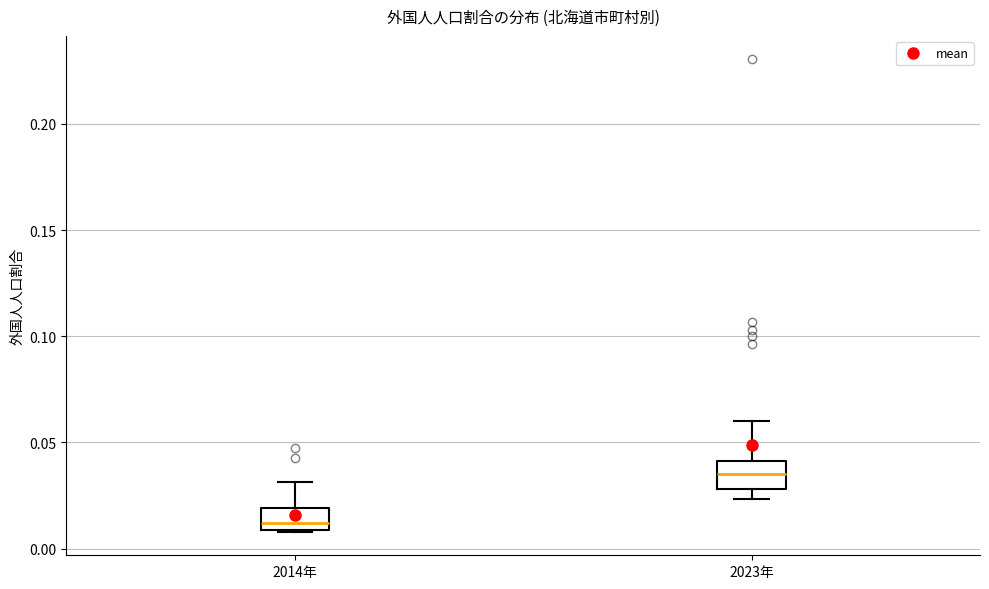

Reading left to right, read every box against the y-axis: the position of its median line, the range the box covers, and the ends of its whiskers. The values are not printed on the chart, so give them approximately, as read against the axis.

2014年: median 0.010 (just above the box's lower edge), box 0.010 to 0.020, whiskers 0.010 to 0.030
2023年: median 0.035, box 0.030 to 0.040, whiskers 0.025 to 0.060